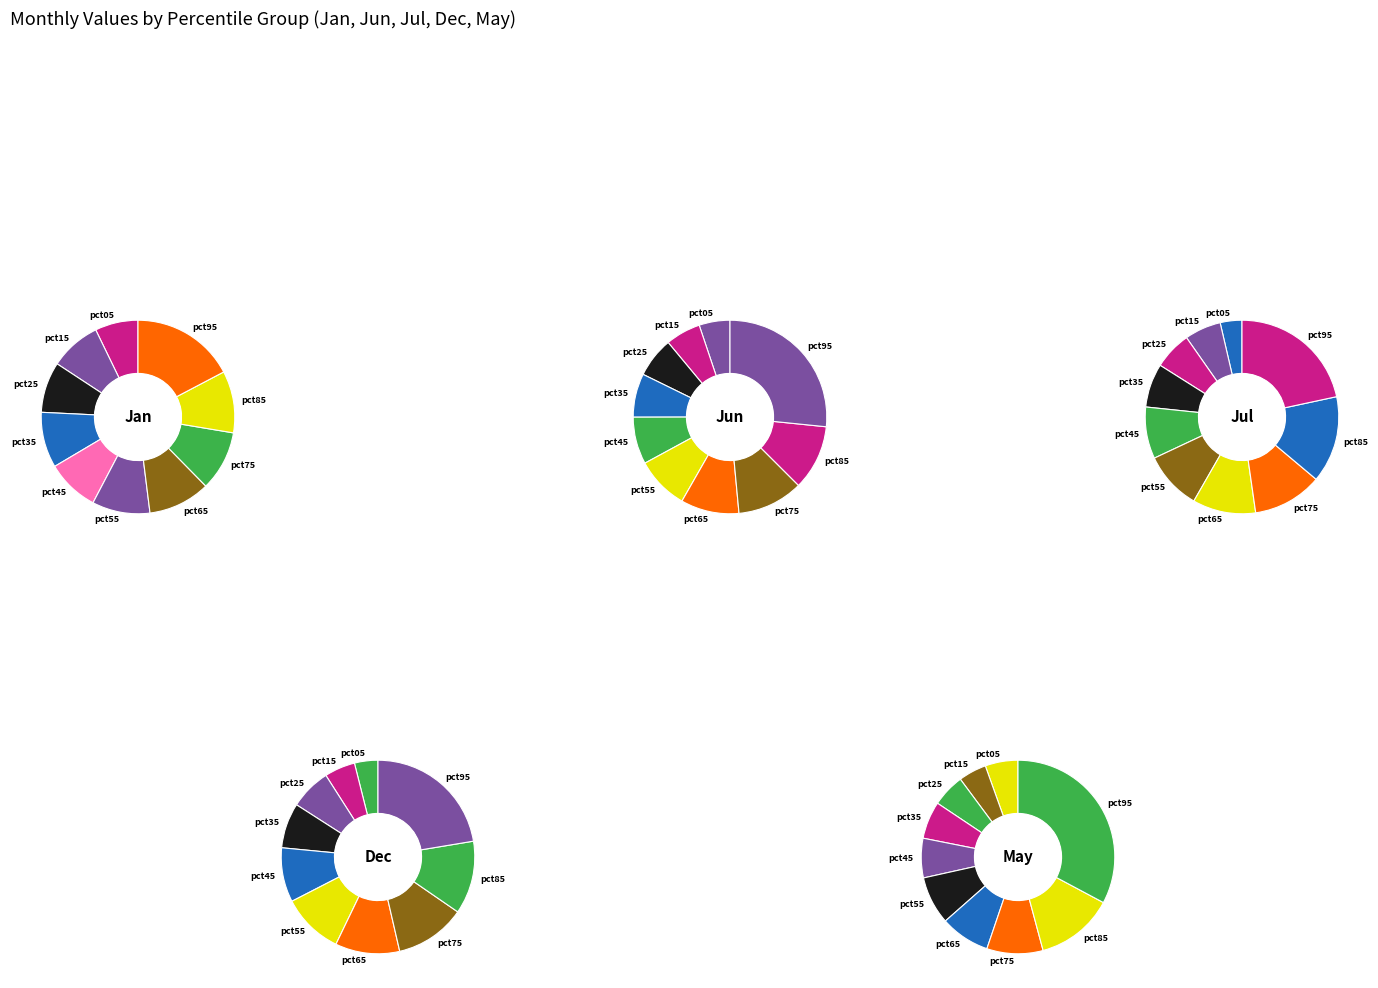

Between values_Jun and values_Dec, which series saw the biggest shift?

values_Dec